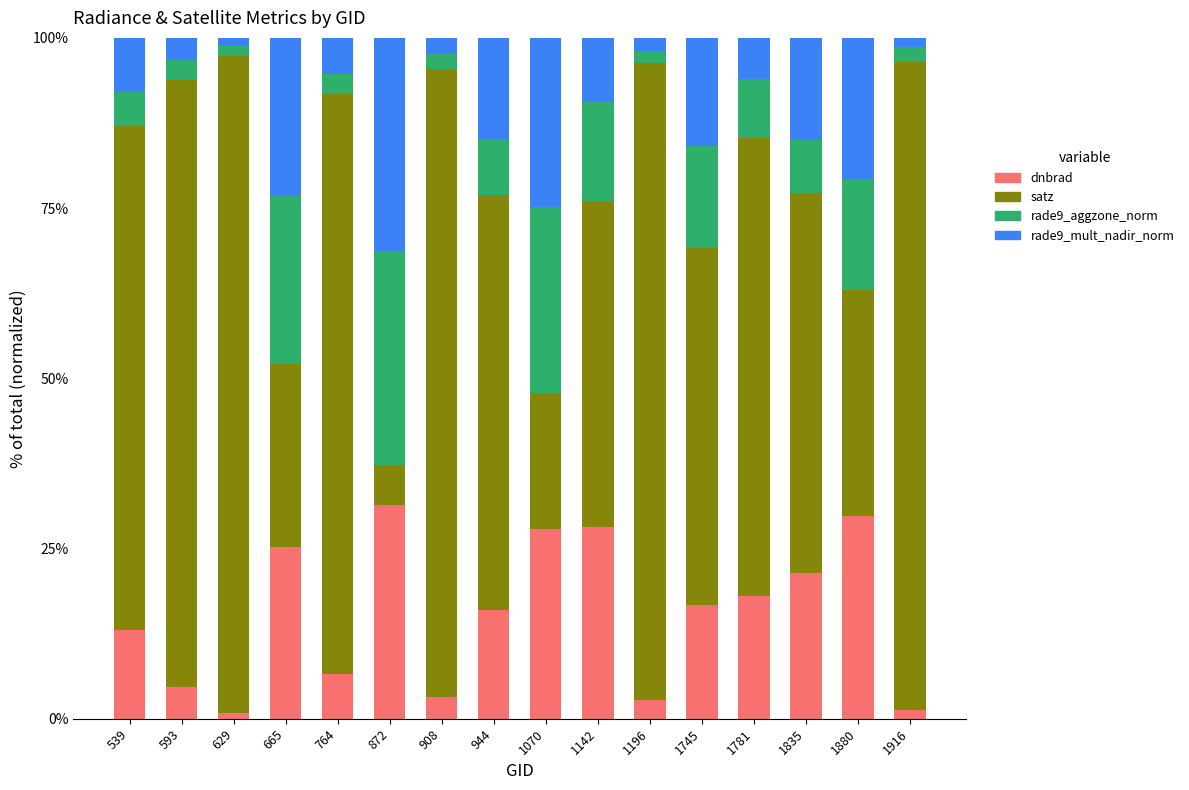

What is the sum of all dnbrad values?

246.8